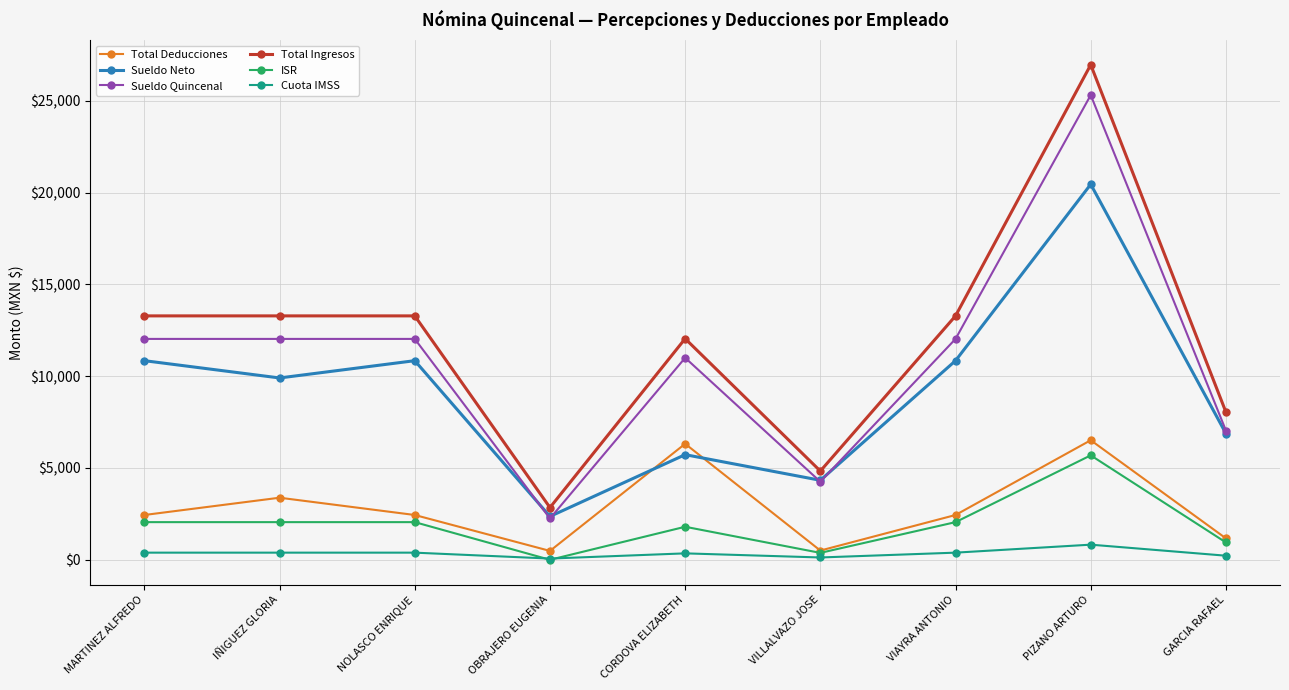

Does the chart have visible grid lines?

Yes